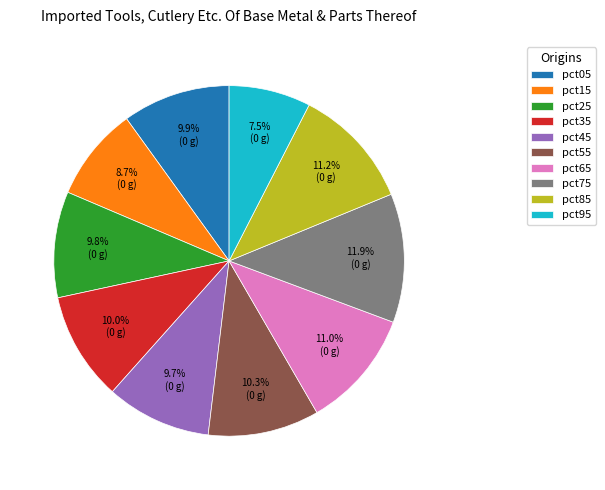

What is the smallest slice in the pie chart?

pct95